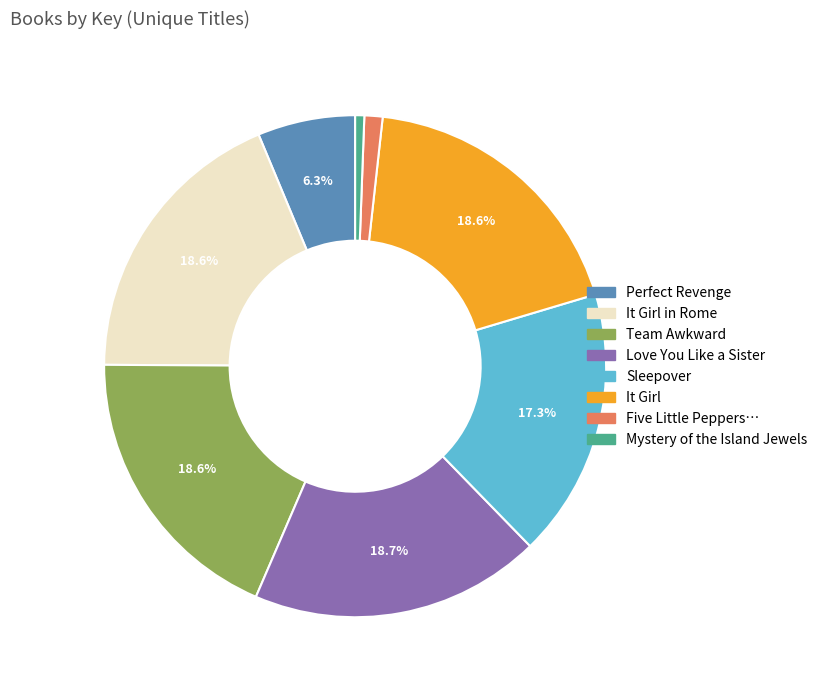

Is there a majority slice in this chart?

No